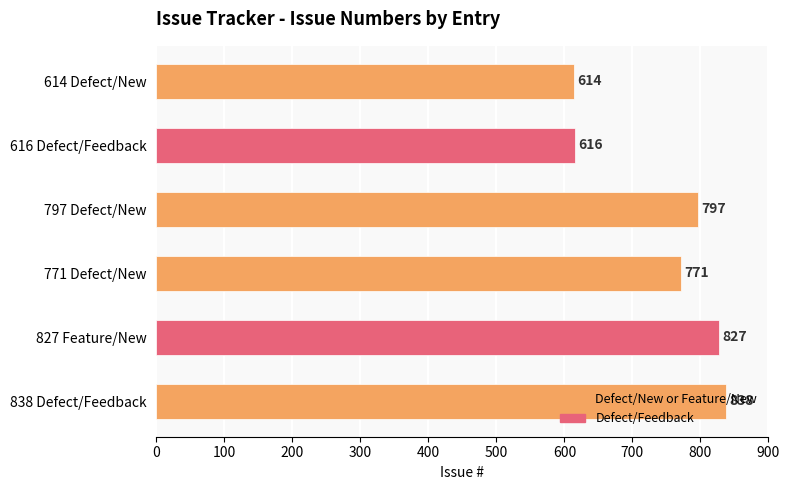

Where is the data nearest to the value 726?

771 Defect/New